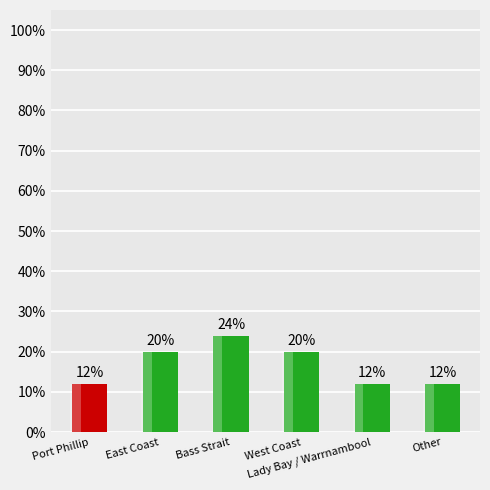

True or false: the data shows 0.1 at Other.

True